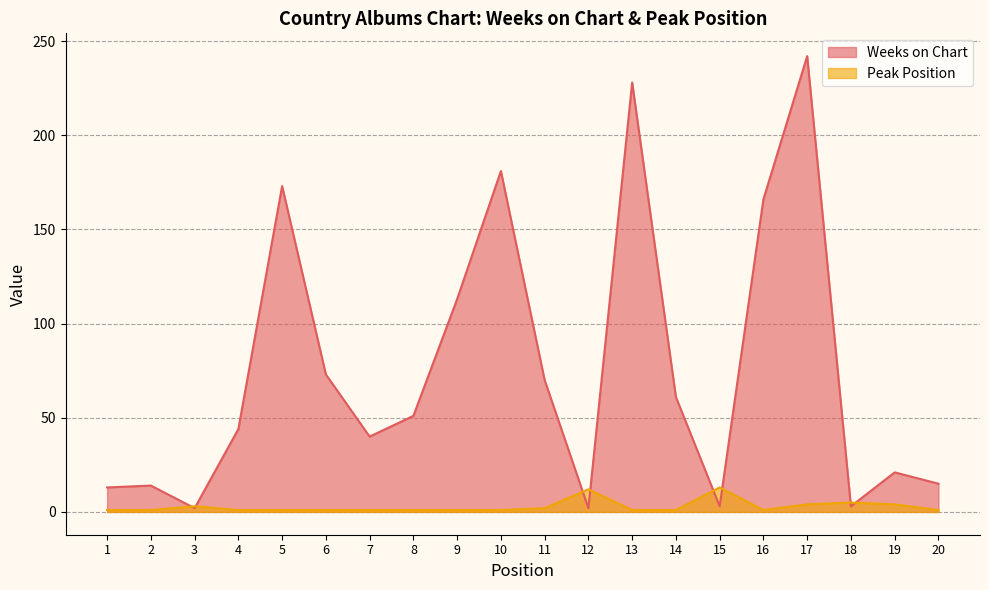

Where is the first local minimum for Weeks on Chart?

3